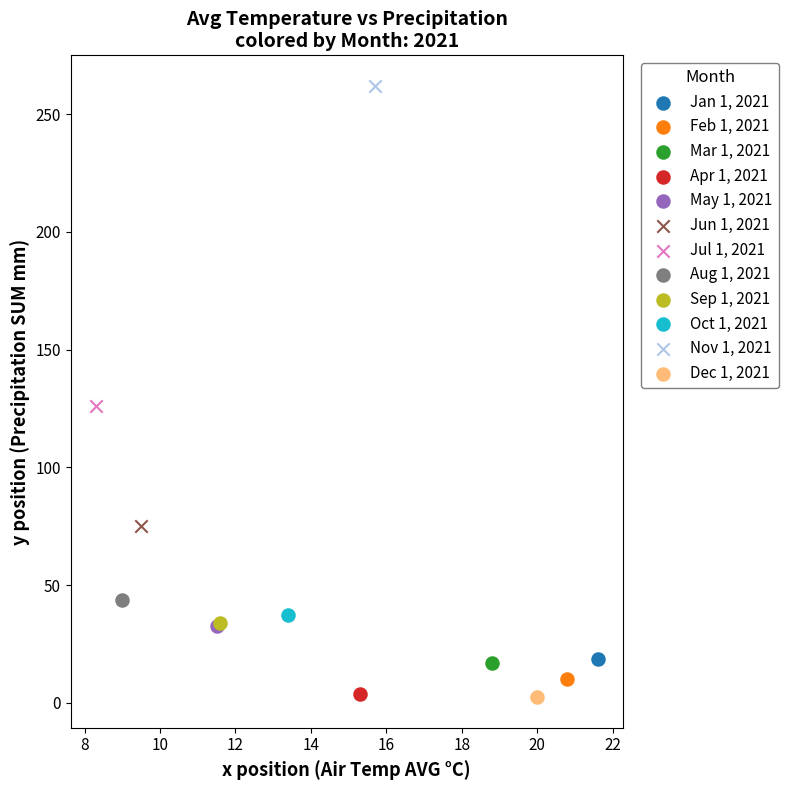

Which series contains the highest Y value?

Nov 1, 2021